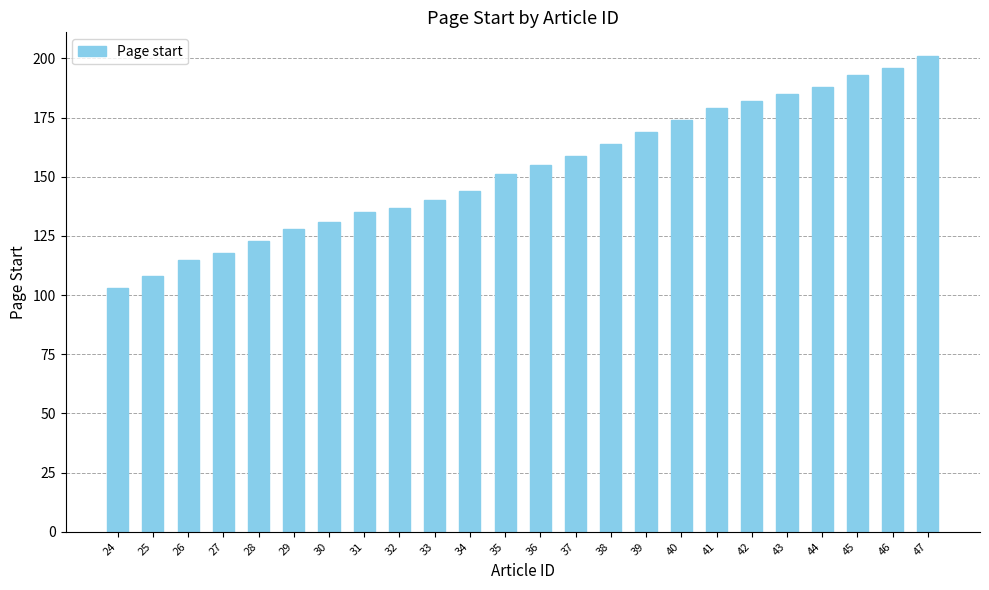

What is the average value?

153